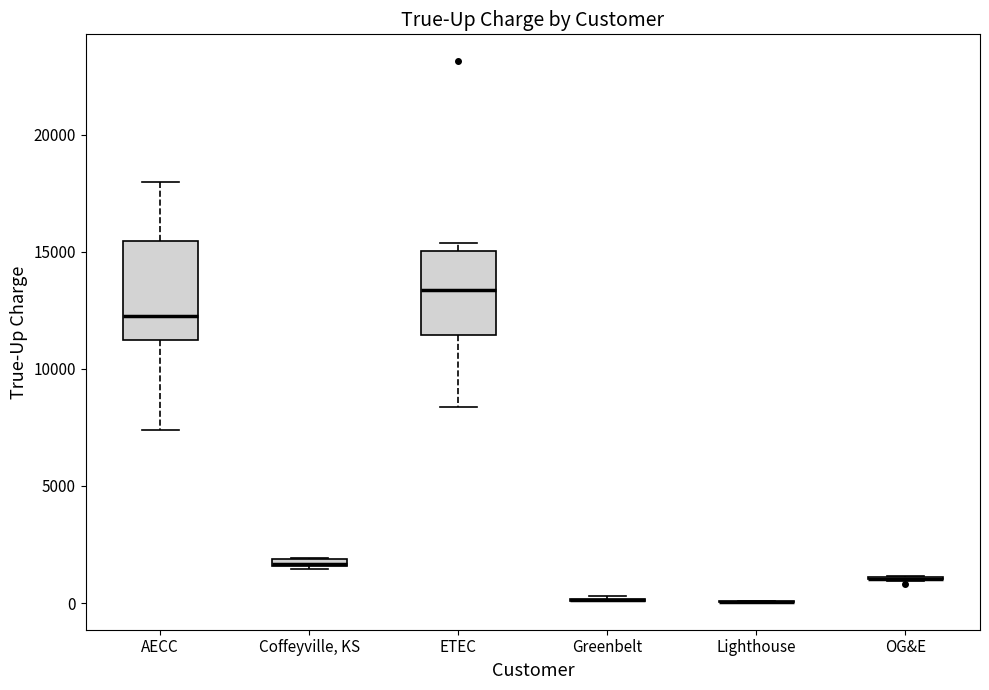

Which box is the tallest, from its lower edge to its upper edge?

AECC